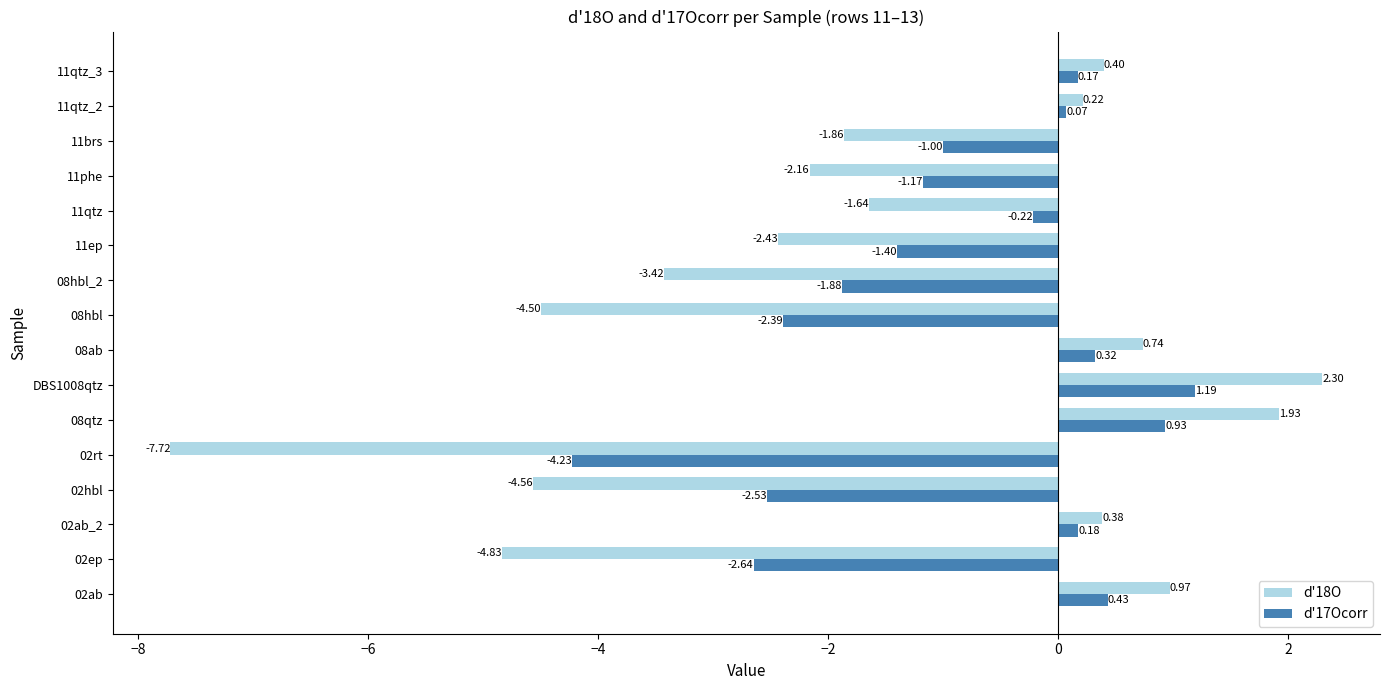

What is the sum of the d'18O values at 02ep and 08qtz?

-2.9